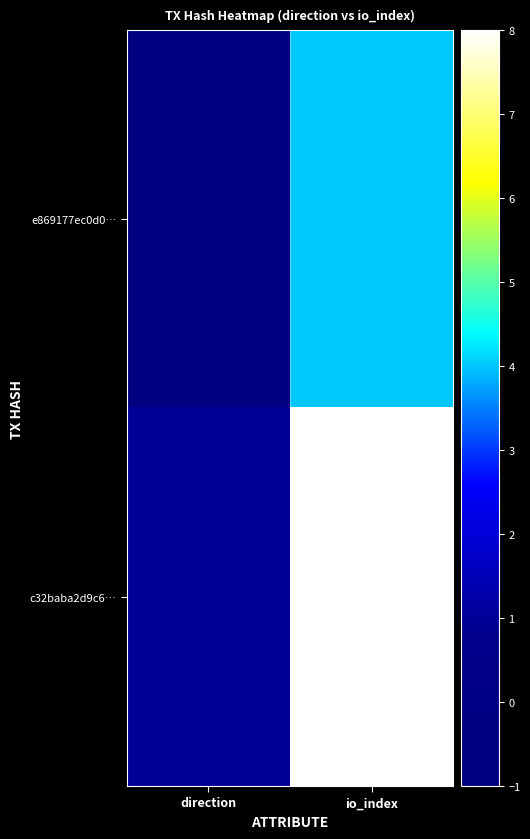

Reading left to right, extract all data points from this chart.

e869177ec0d0…: direction=-1	io_index=4
c32baba2d9c6…: direction=1	io_index=8